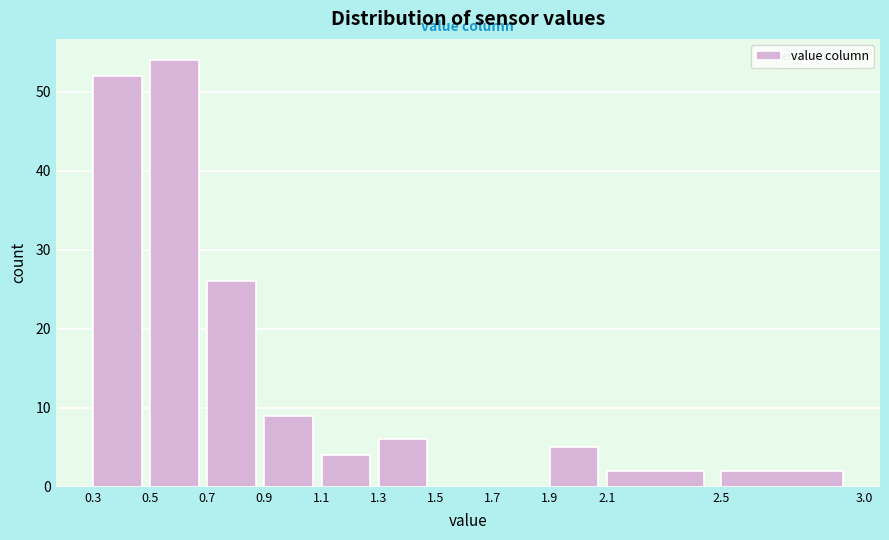

Reading left to right, transcribe this chart: for each bar, give the range it covers on the x-axis and its height. The values are not printed on the chart, so give them approximately, as read against the axis.

0.3 to 0.5: 52
0.5 to 0.7: 54
0.7 to 0.9: 26
0.9 to 1.1: 9
1.1 to 1.3: 4
1.3 to 1.5: 6
1.5 to 1.7: 0
1.7 to 1.9: 0
1.9 to 2.1: 5
2.1 to 2.5: 2
2.5 to 3.0: 2